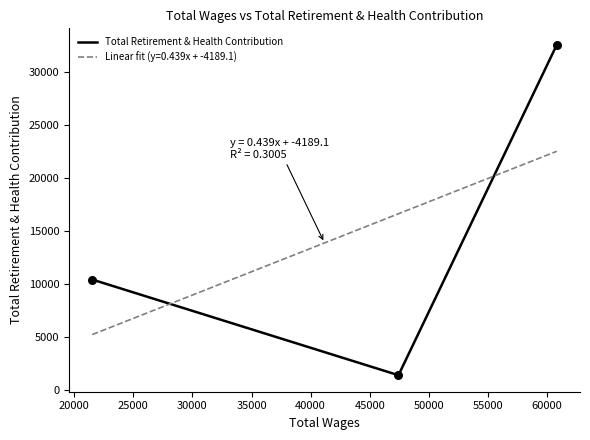

What is the highest value of the Total Retirement & Health Contribution series?

32546